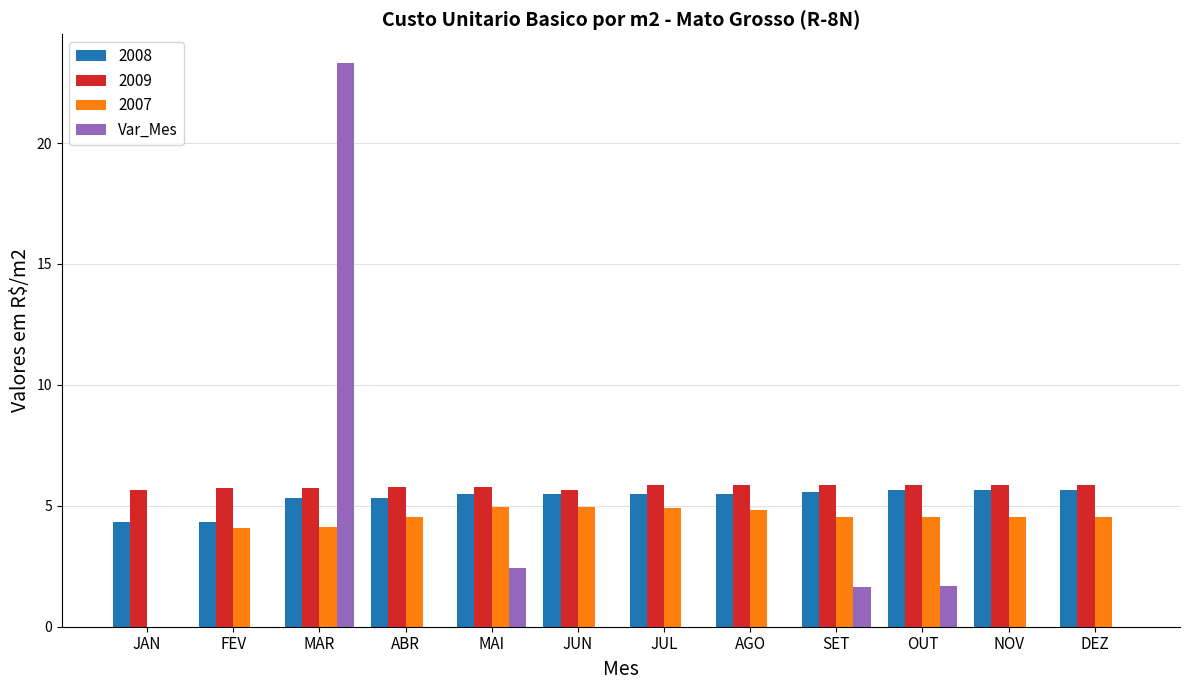

What is the sum of the 2008 values at SET and JAN?

9.9